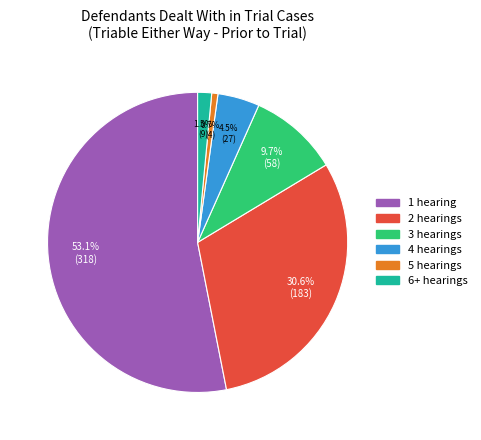

Does any single category account for the majority?

Yes